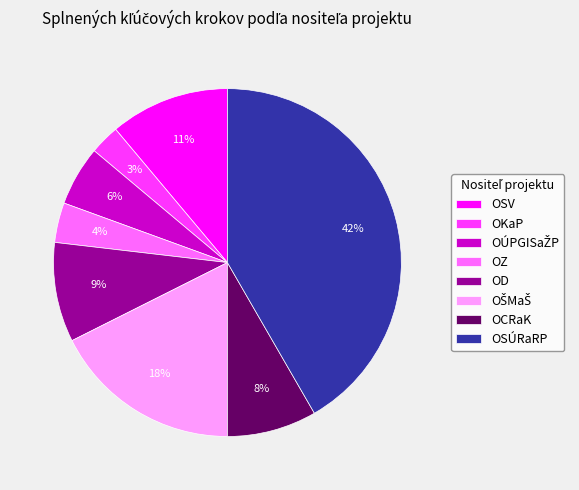

To the nearest percent, what is the difference between the OKaP and OZ slice percentages?

1%